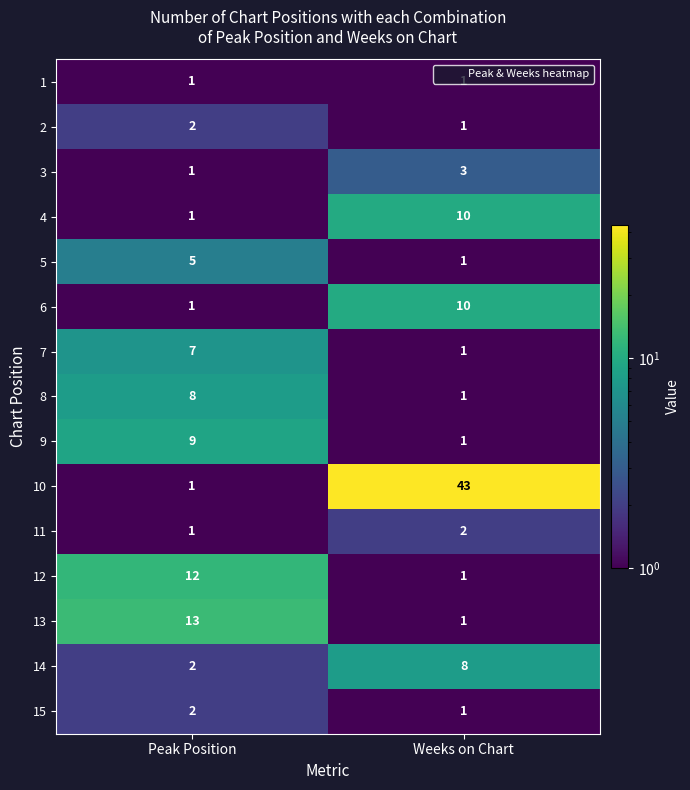

At which label is 11 closest to 1?

Peak Position